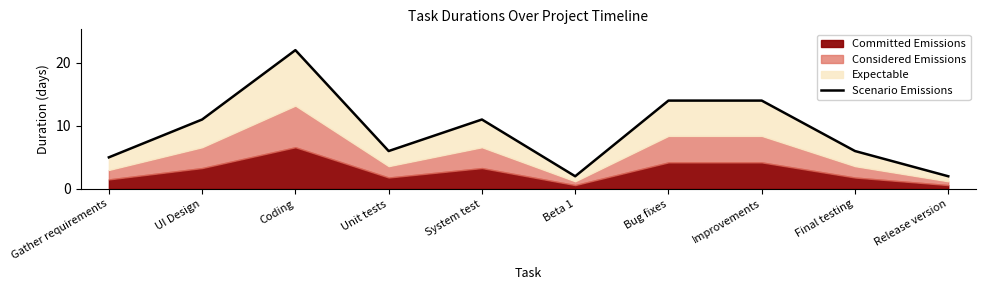

What is the maximum value shown in the chart?

22